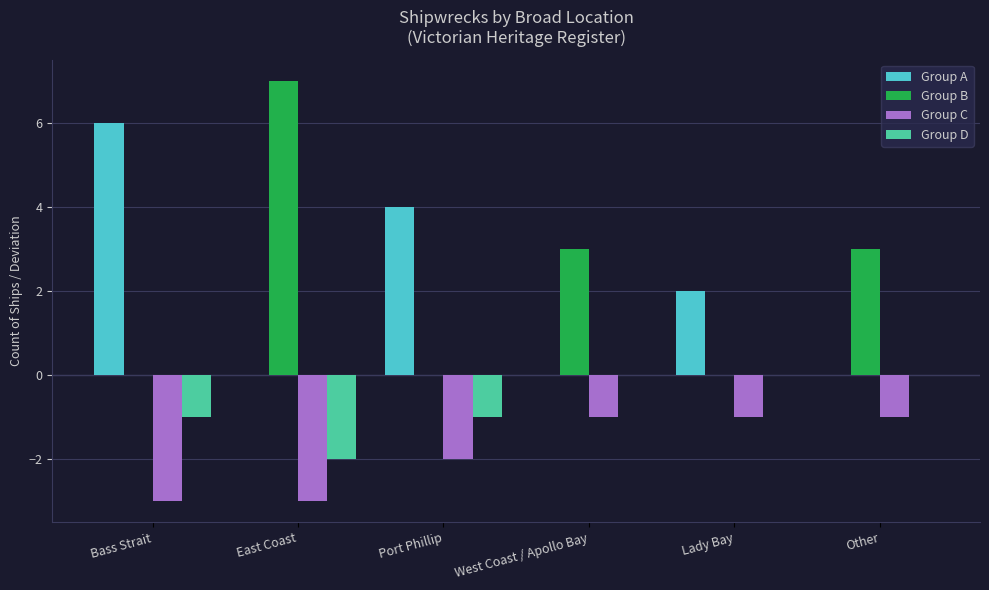

Which series has the widest spread of values?

Group B